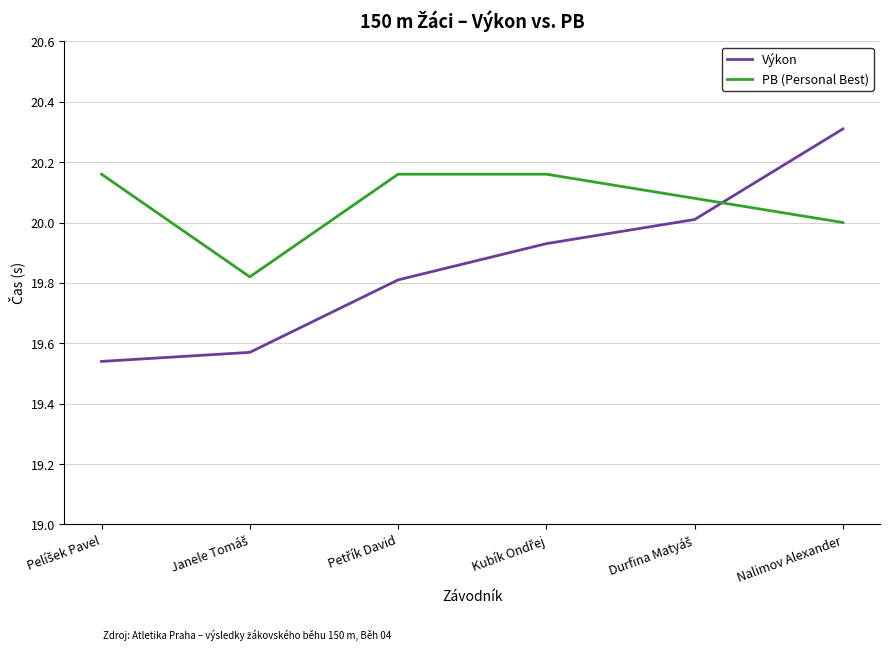

True or false: Výkon and PB (Personal Best) cross at least once.

True